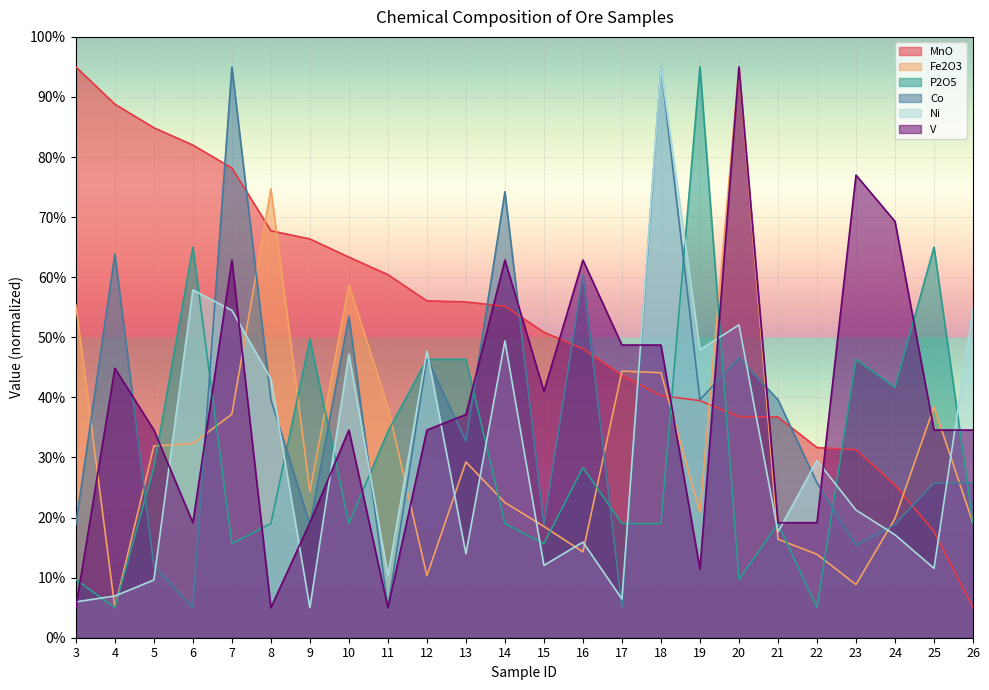

The Ni series shows 10.9 at 4. True or false?

False